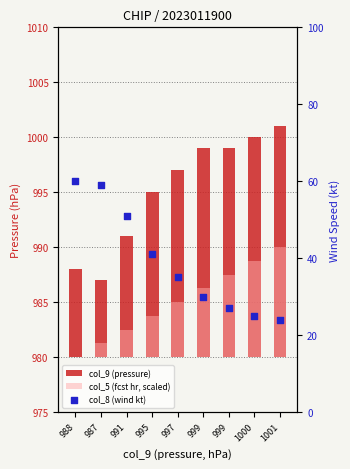

Which series contains the lowest Y value?

col_5 (fcst hr, scaled)